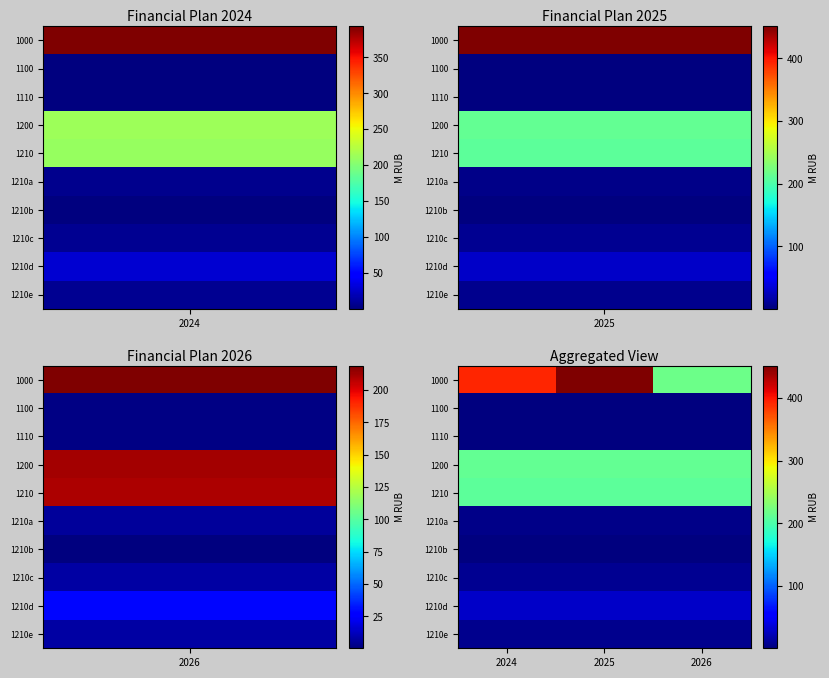

How many data points does each series have?

3